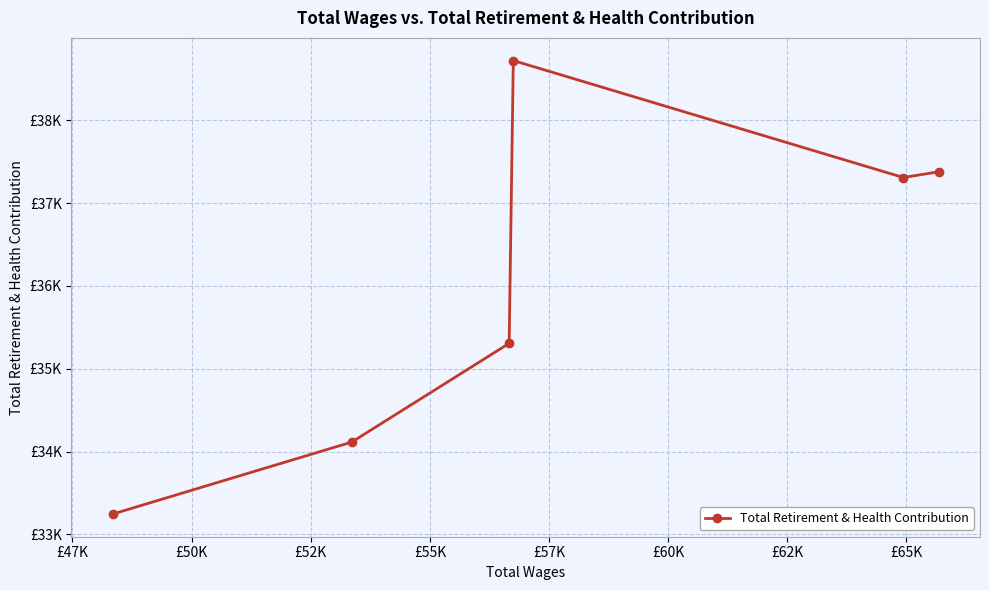

Does the chart have visible grid lines?

Yes